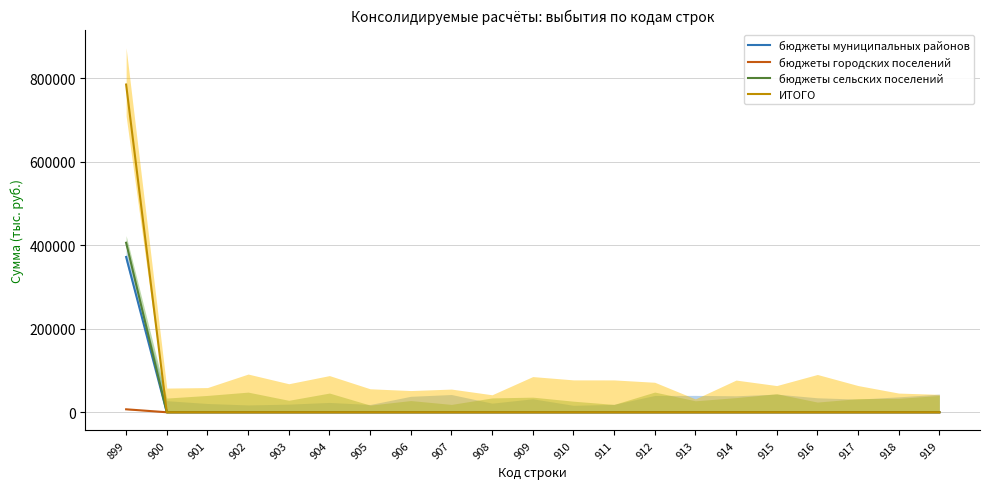

At which category is the sum across all series the highest?

899